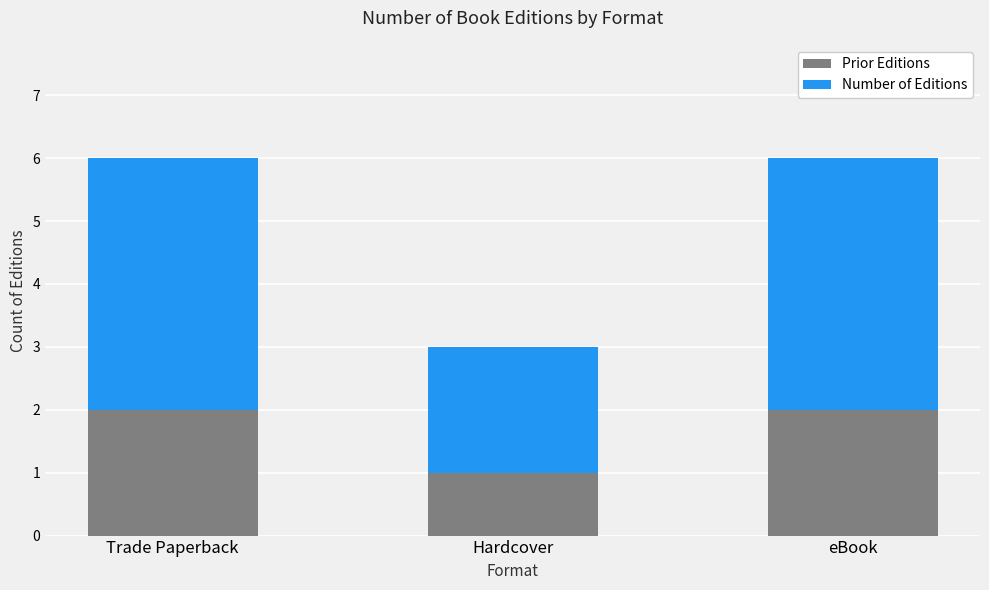

Is it true that Prior Editions equals 1 at Hardcover?

True